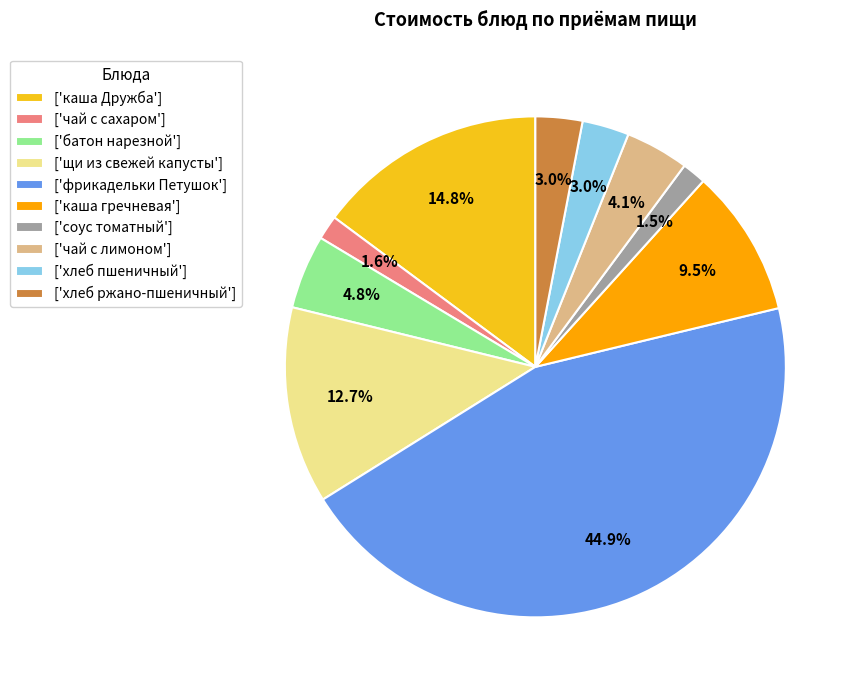

What portion of the pie excludes ['хлеб пшеничный']?

97.0%